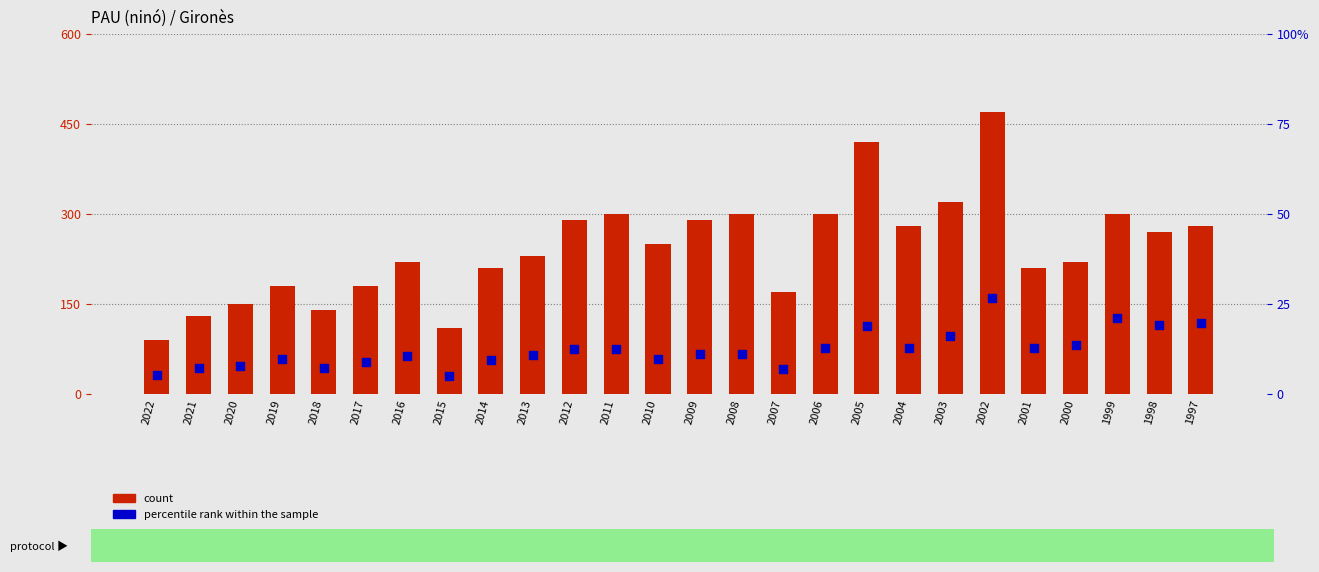

At how many categories does at least one series exceed 39?

2